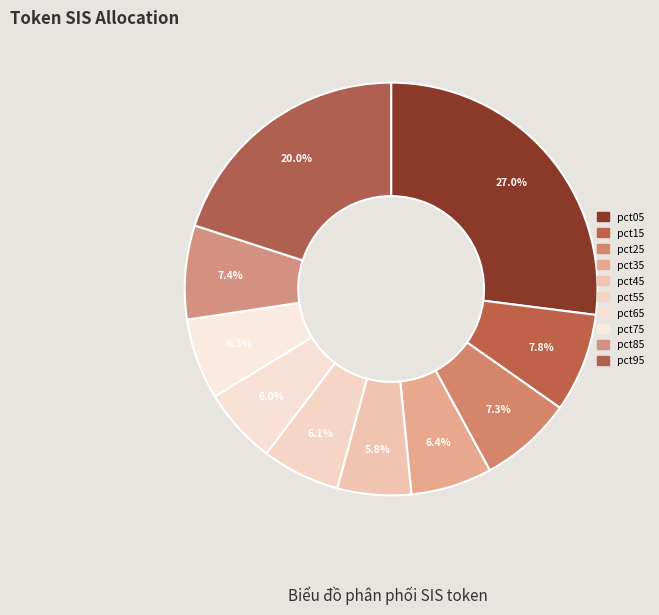

To the nearest percent, what is the average slice percentage?

10%